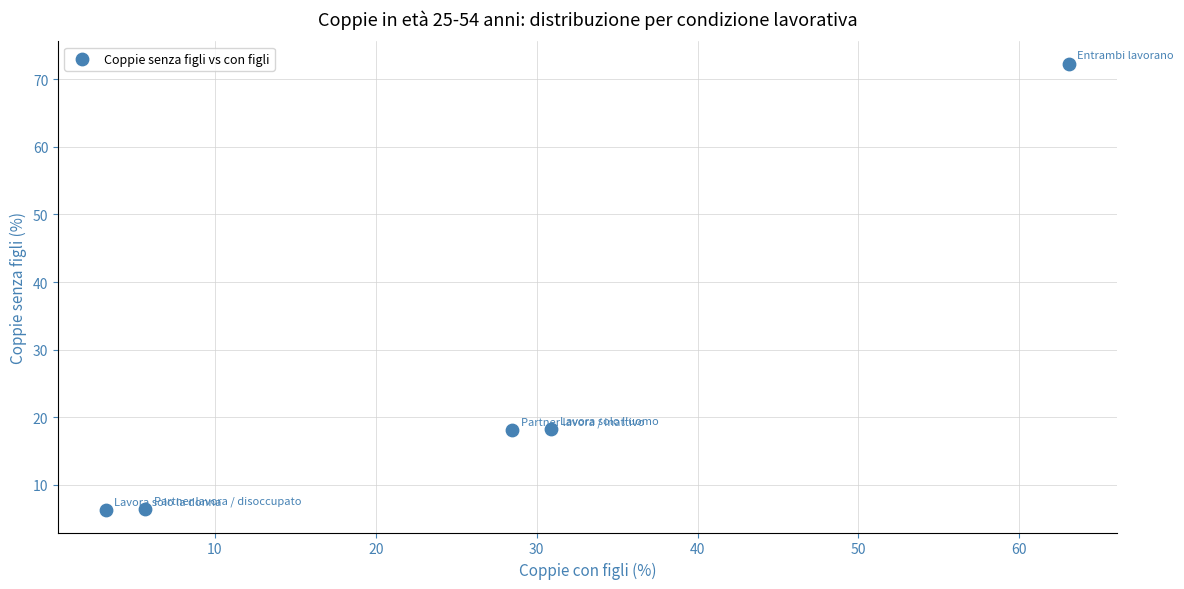

What is the range of Y values (max minus min)?

66.0